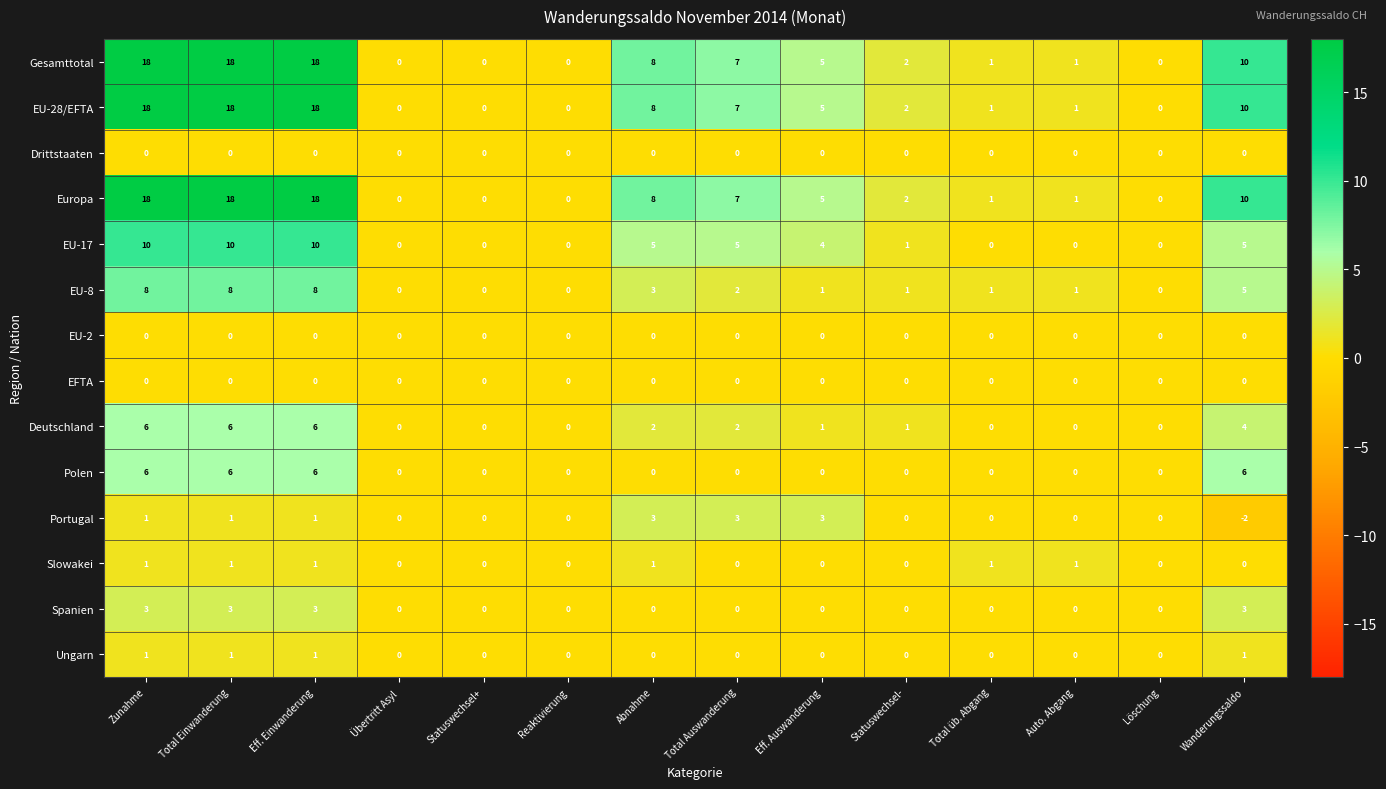

Is it true that Portugal equals 0 at Eff. Einwanderung?

False